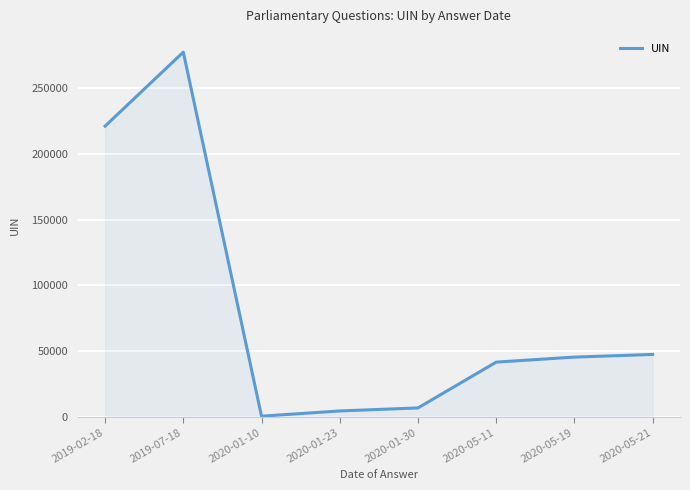

Reading left to right, extract all data points from this chart.

2019-02-18=221004	2019-07-18=277264	2020-01-10=478	2020-01-23=4450	2020-01-30=6747	2020-05-11=41573	2020-05-19=45394	2020-05-21=47418